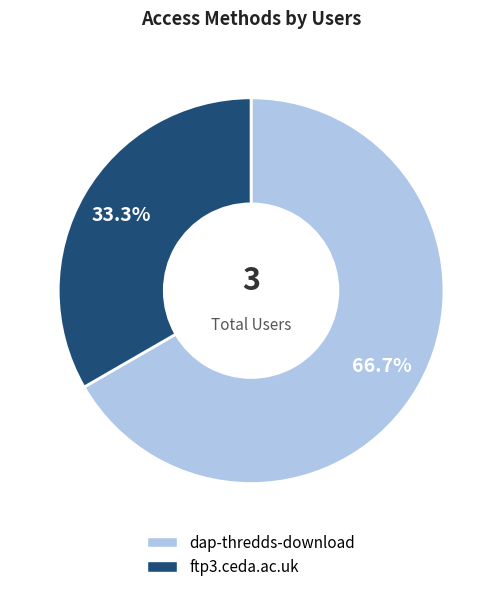

Approximately how many times larger is the value at dap-thredds-download compared to ftp3.ceda.ac.uk?

2.0